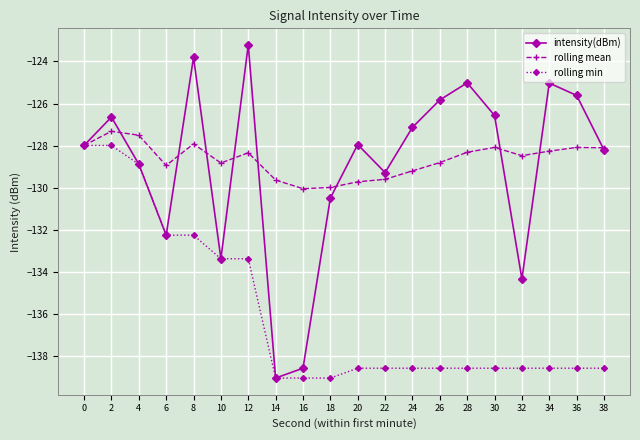

What is the sum of all rolling mean values?

-2573.1